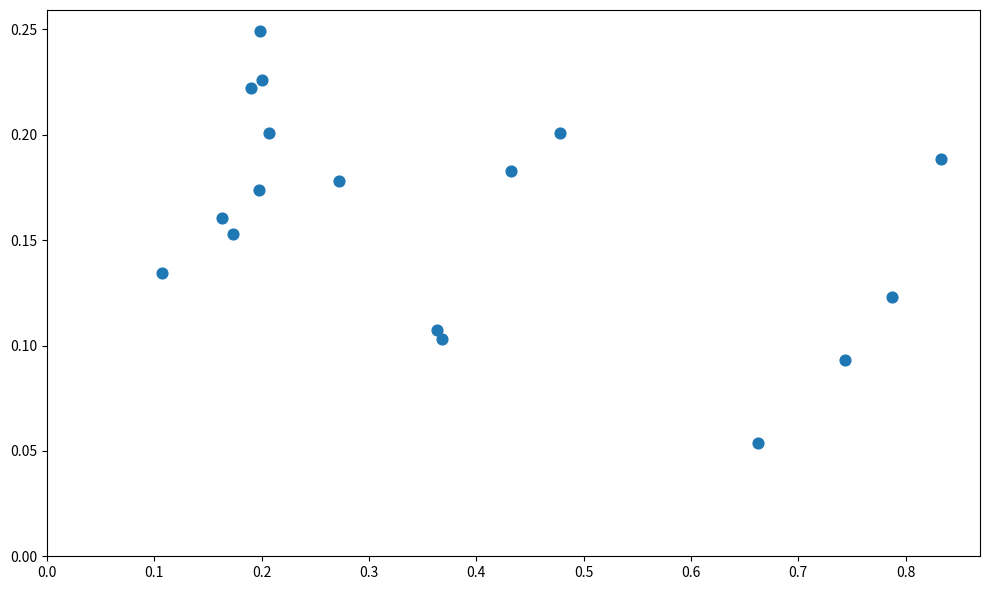

What is the range of X values (max minus min)?

0.7